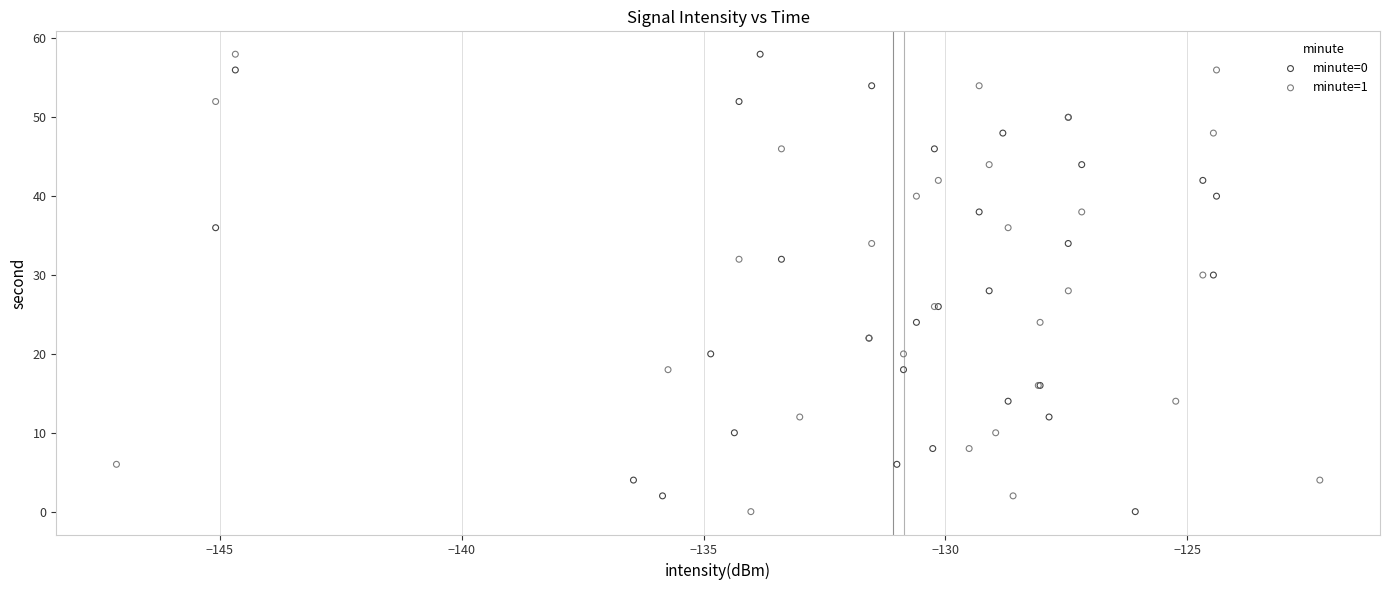

What are all the series names shown in the legend?

minute=0, minute=1